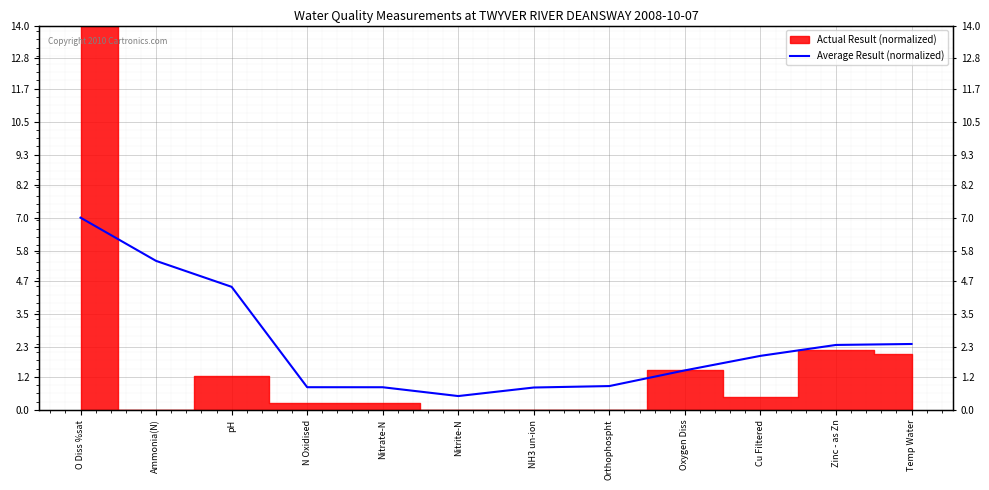

How many data points are less than 1?

5